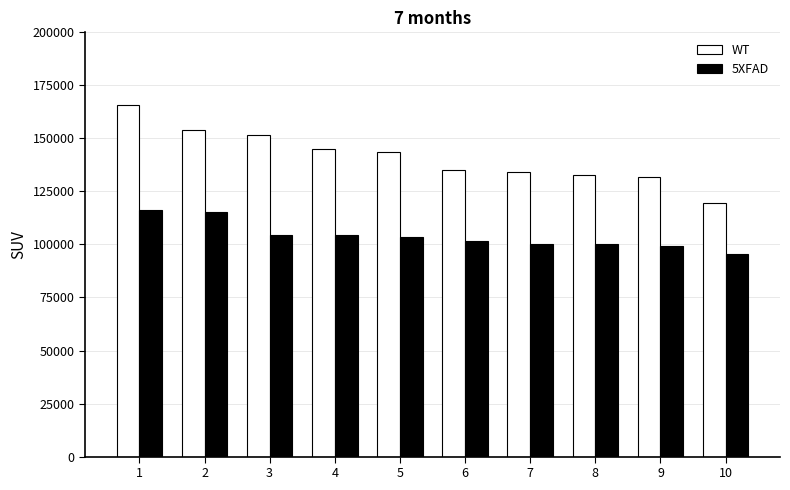

What value does the 5XFAD series have at 6?

101418.1